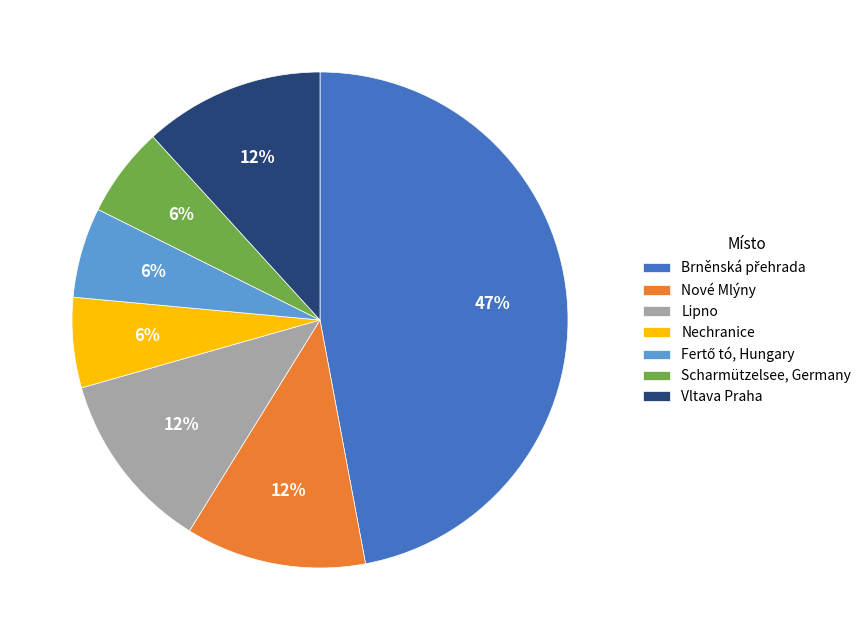

To the nearest percent, what is the average slice percentage?

14%